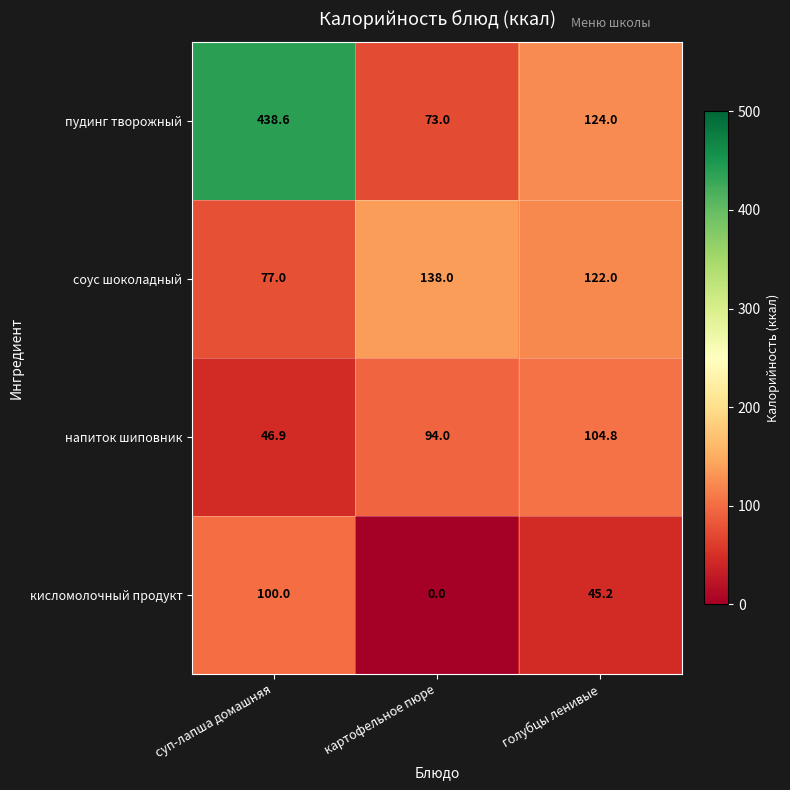

Where does the пудинг творожный series first go above 124?

суп-лапша домашняя